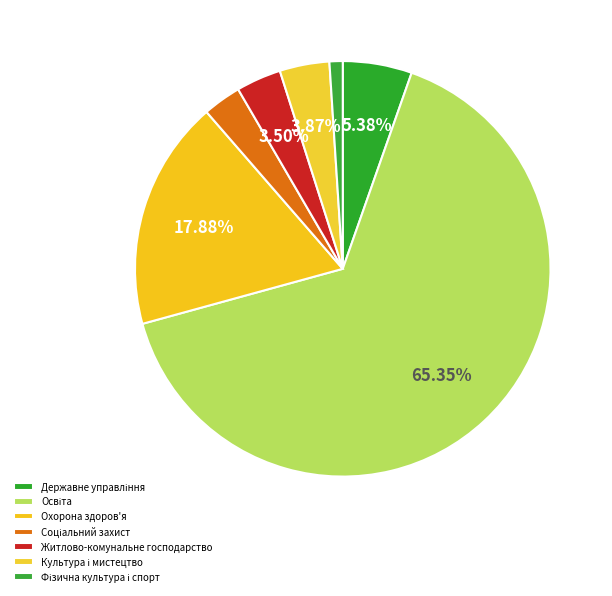

To the nearest percent, what is the difference between the largest and smallest slice percentages?

64%